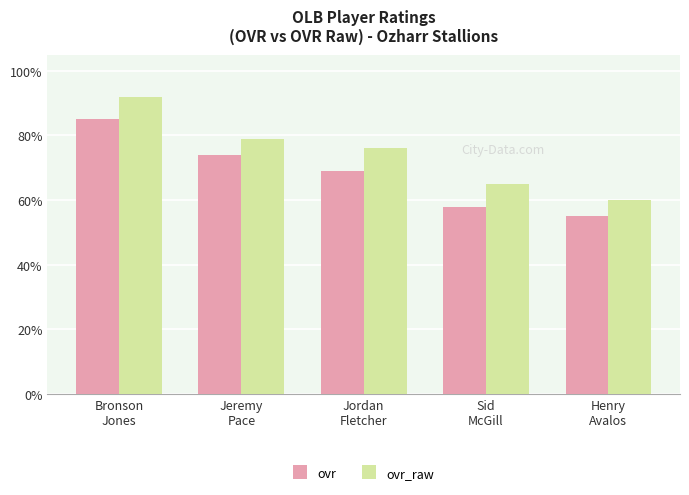

What is the sum of the ovr values at Jeremy
Pace and Bronson
Jones?

159